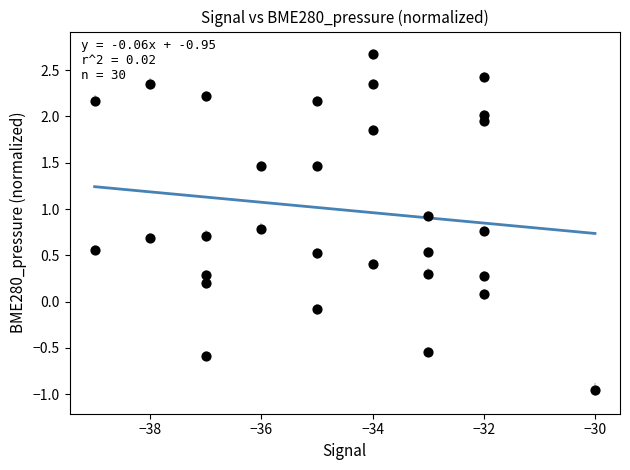

What is the range of X values (max minus min)?

9.0